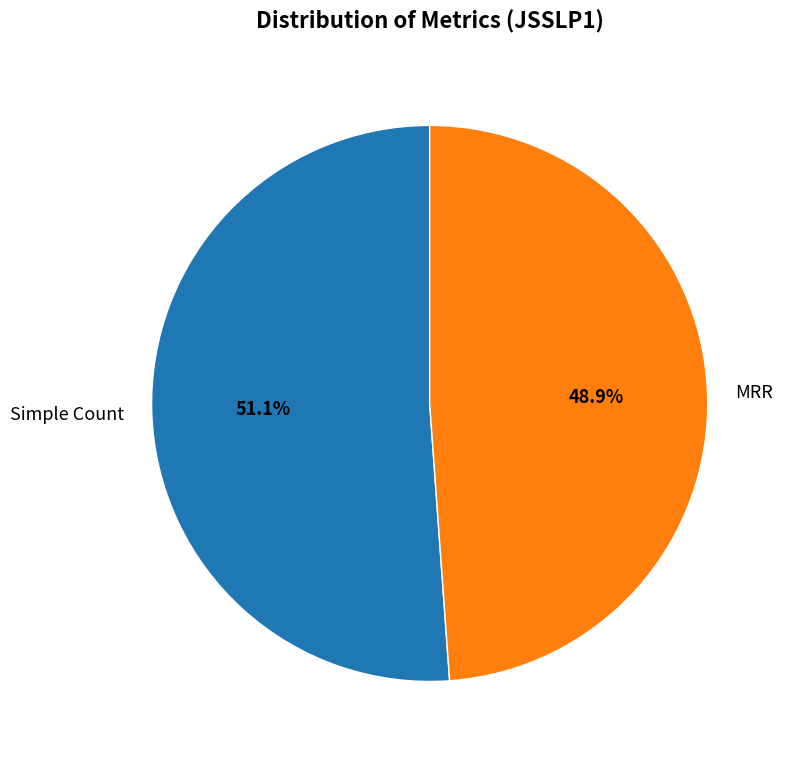

What is the smallest slice in the pie chart?

MRR